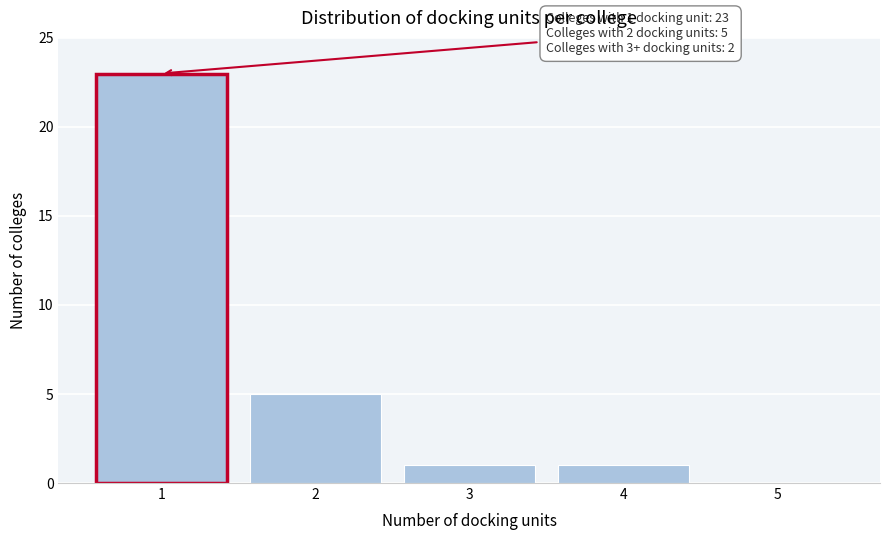

Reading left to right, transcribe all the data shown in this chart.

1=23	2=5	3=1	4=1	5=0